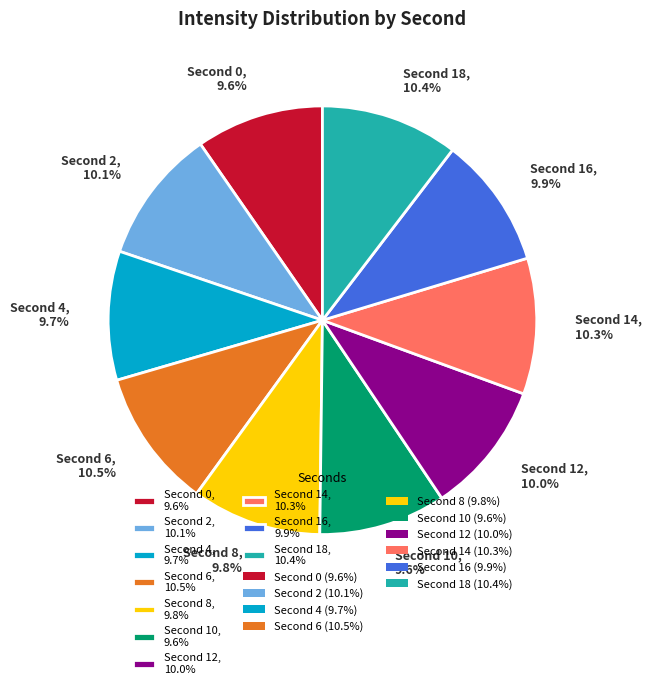

Is there a majority slice in this chart?

No